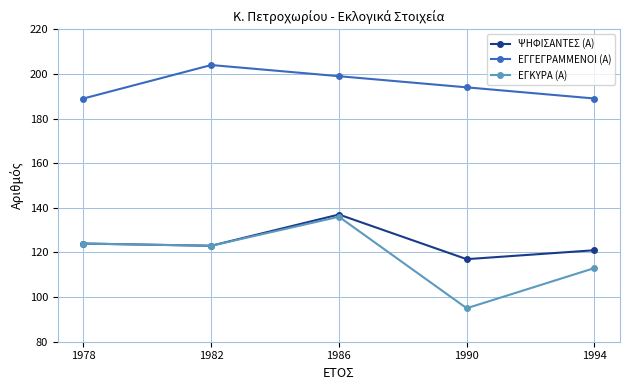

What is the highest value of the ΕΓΓΕΓΡΑΜΜΕΝΟΙ (Α) series?

204